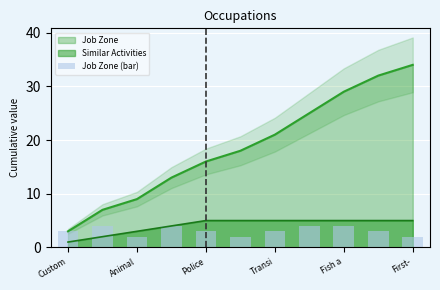

The Job Zone series shows 59 at First-. True or false?

False